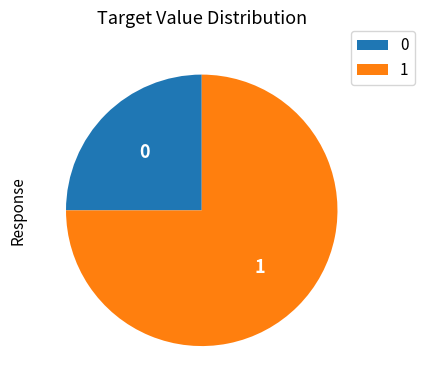

Is there any slice that represents more than half of the pie?

Yes